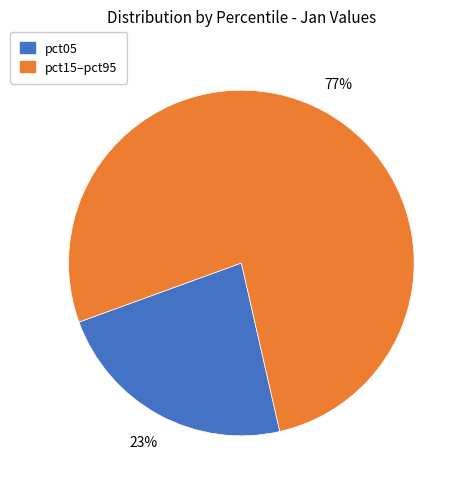

How many slices are in this pie chart?

2